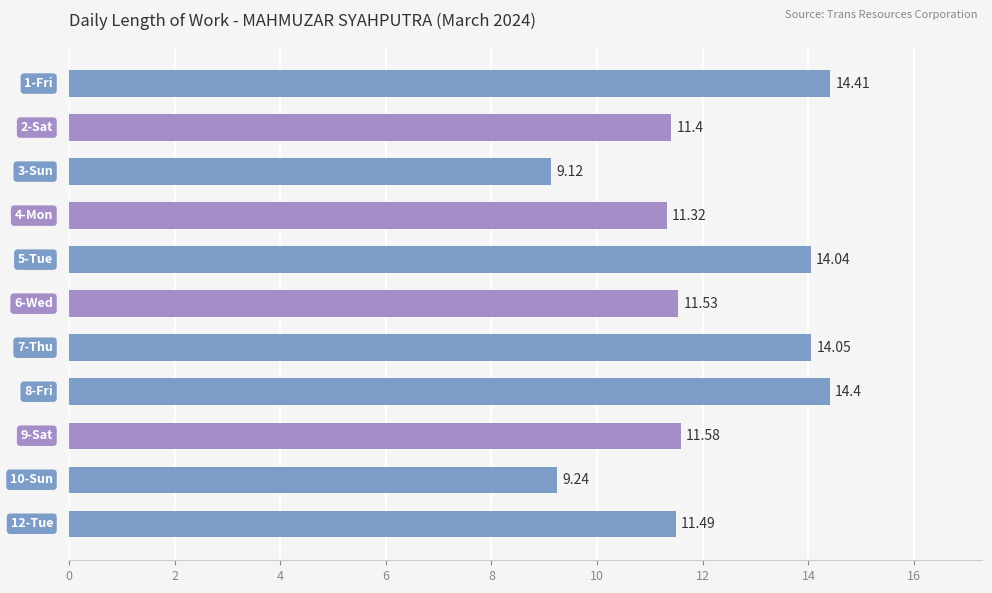

What is the difference between the maximum and minimum values?

5.3